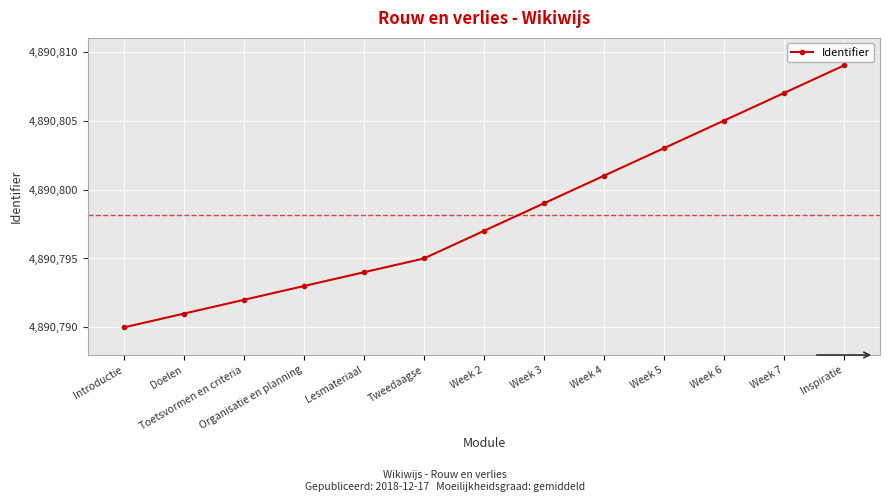

How many values are below 4890797?

6